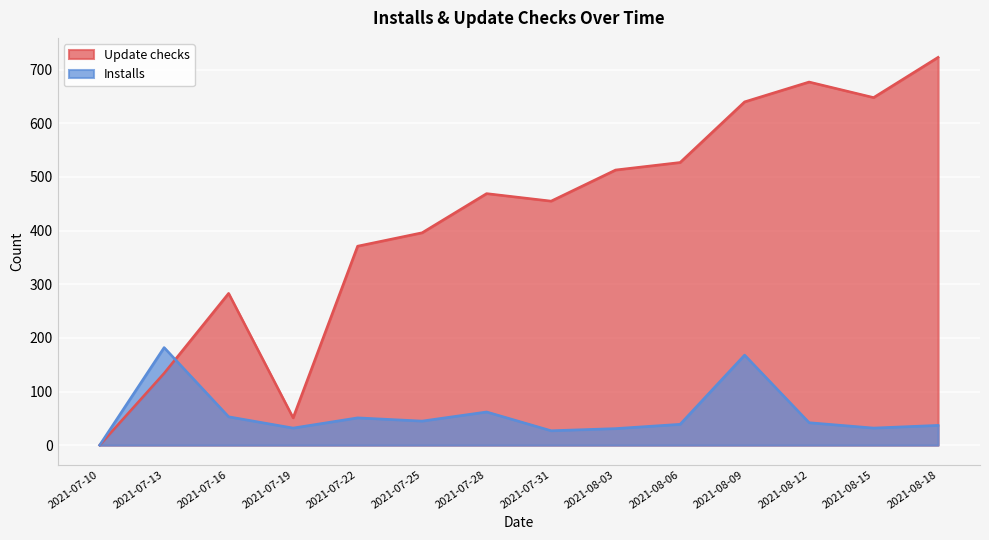

What is the greatest value displayed?

723